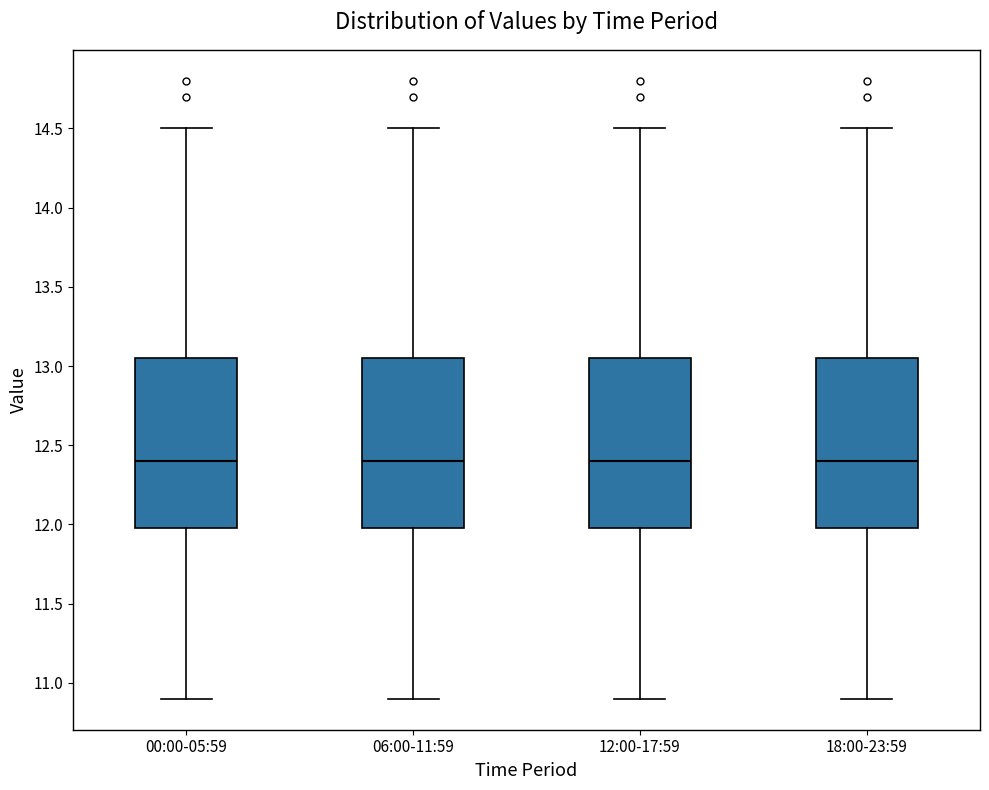

Reading left to right, read every box against the y-axis: the position of its median line, the range the box covers, and the ends of its whiskers. The values are not printed on the chart, so give them approximately, as read against the axis.

00:00-05:59: median 12.40, box 12.00 to 13.05, whiskers 10.90 to 14.50
06:00-11:59: median 12.40, box 12.00 to 13.05, whiskers 10.90 to 14.50
12:00-17:59: median 12.40, box 12.00 to 13.05, whiskers 10.90 to 14.50
18:00-23:59: median 12.40, box 12.00 to 13.05, whiskers 10.90 to 14.50